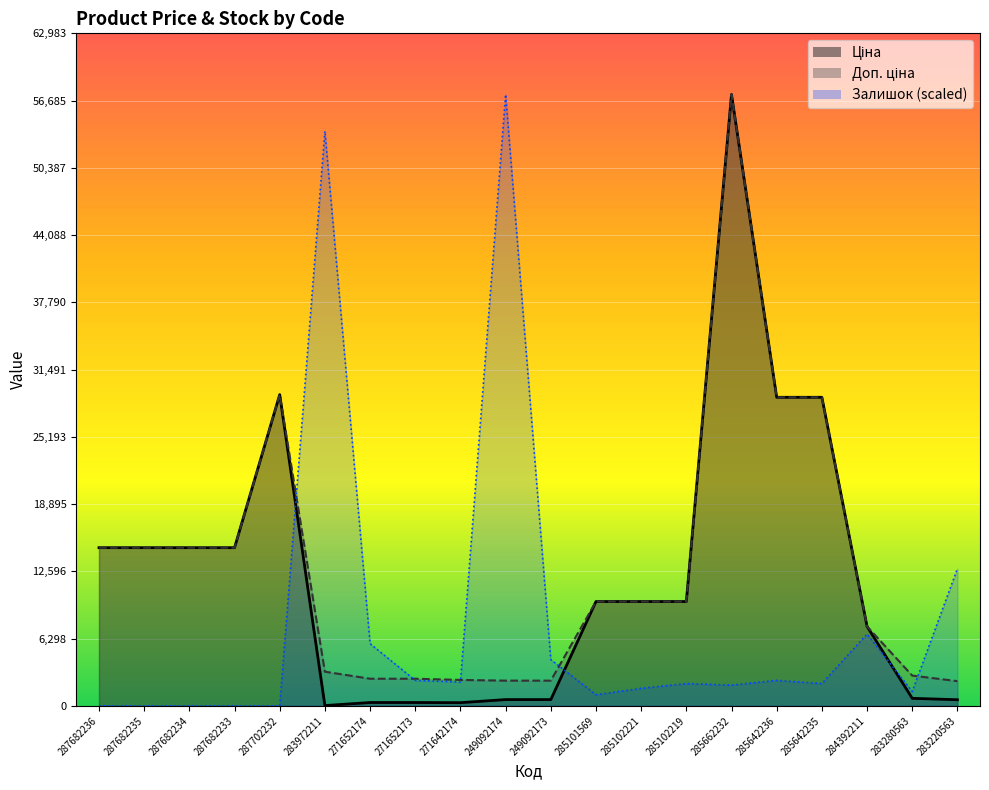

At which category is the sum across all series the highest?

285662232